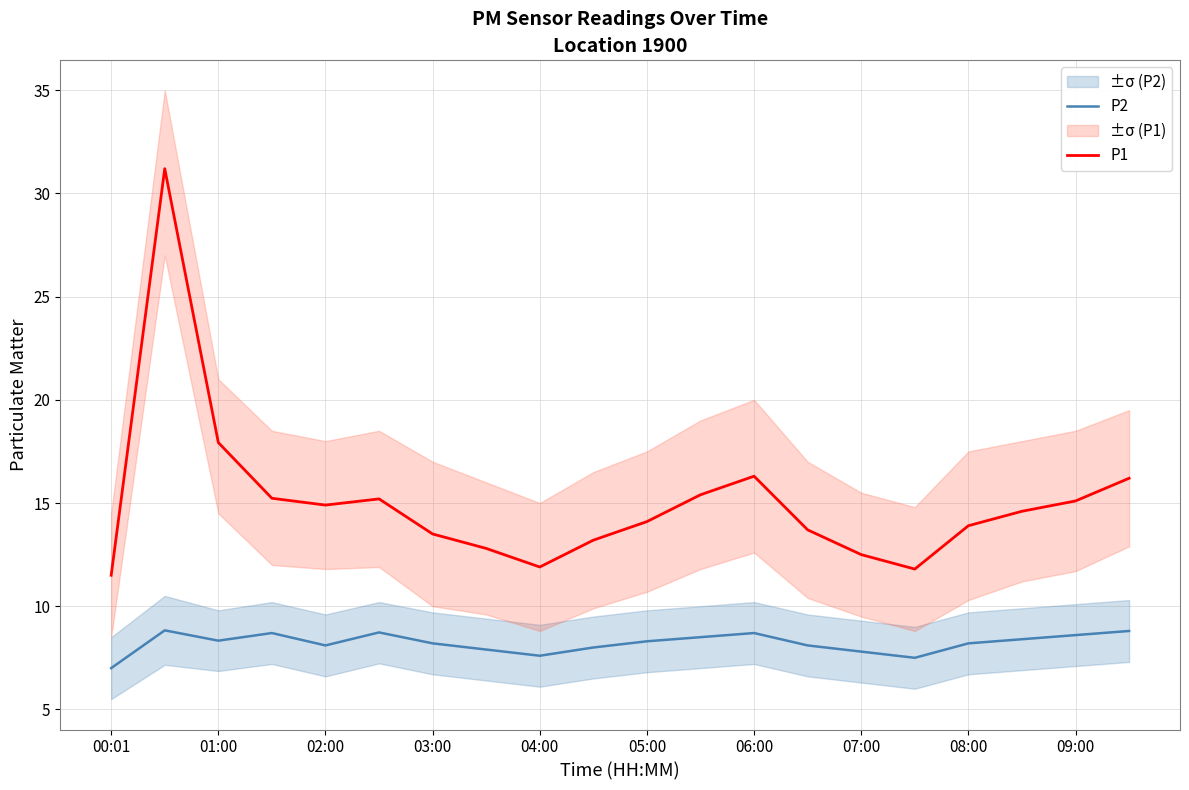

True or false: P1 has a value of 15.4 at 11.

True